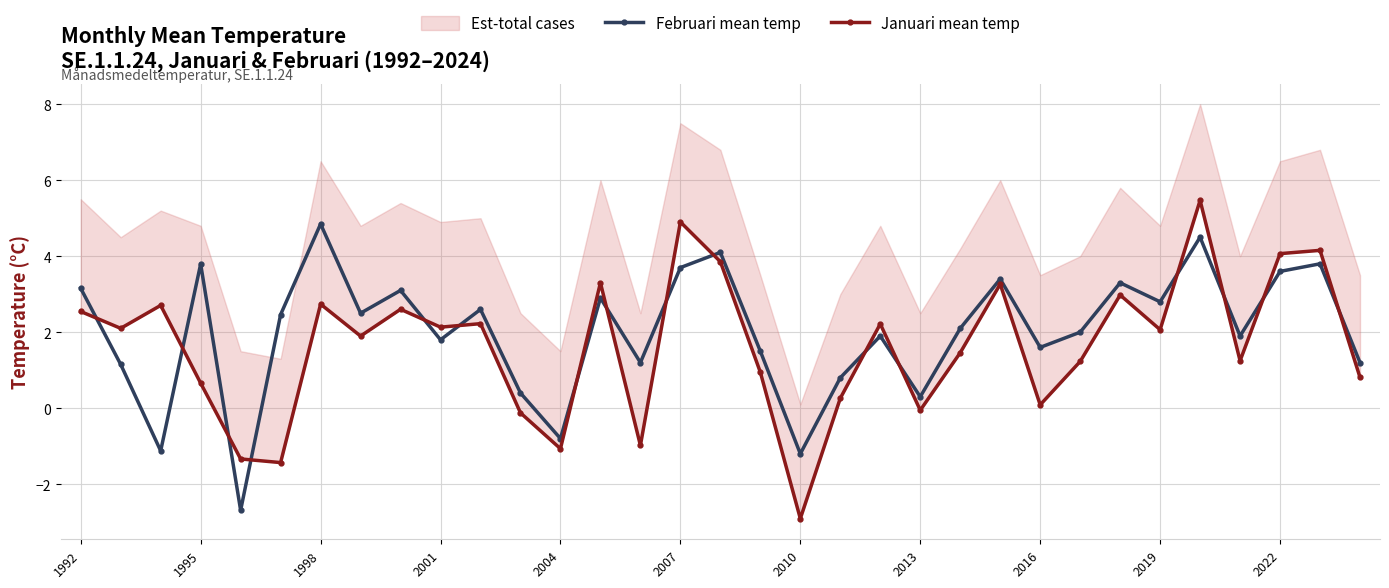

Is it true that Januari mean temp equals 1.8 at 1992?

False